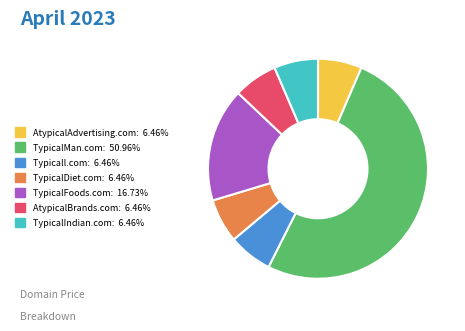

Is the sum of Typicall.com and TypicalMan.com greater than half?

Yes